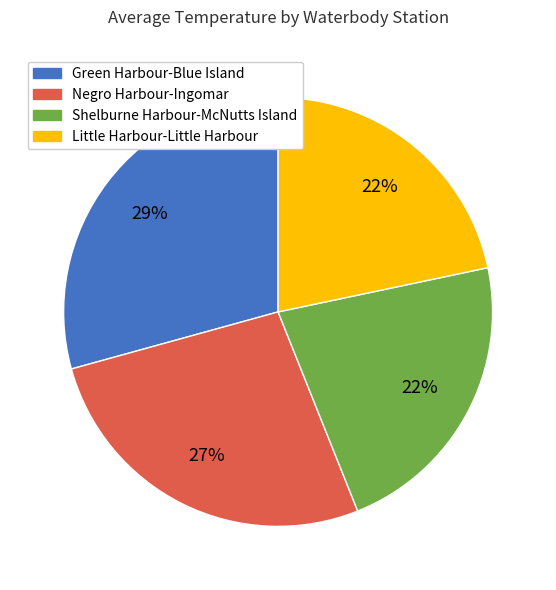

Does any single category account for the majority?

No